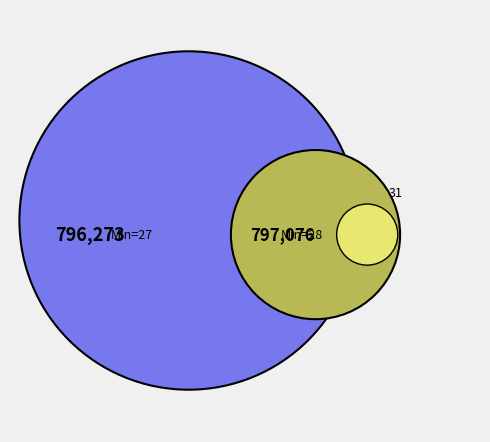

Does any single category account for the majority?

No